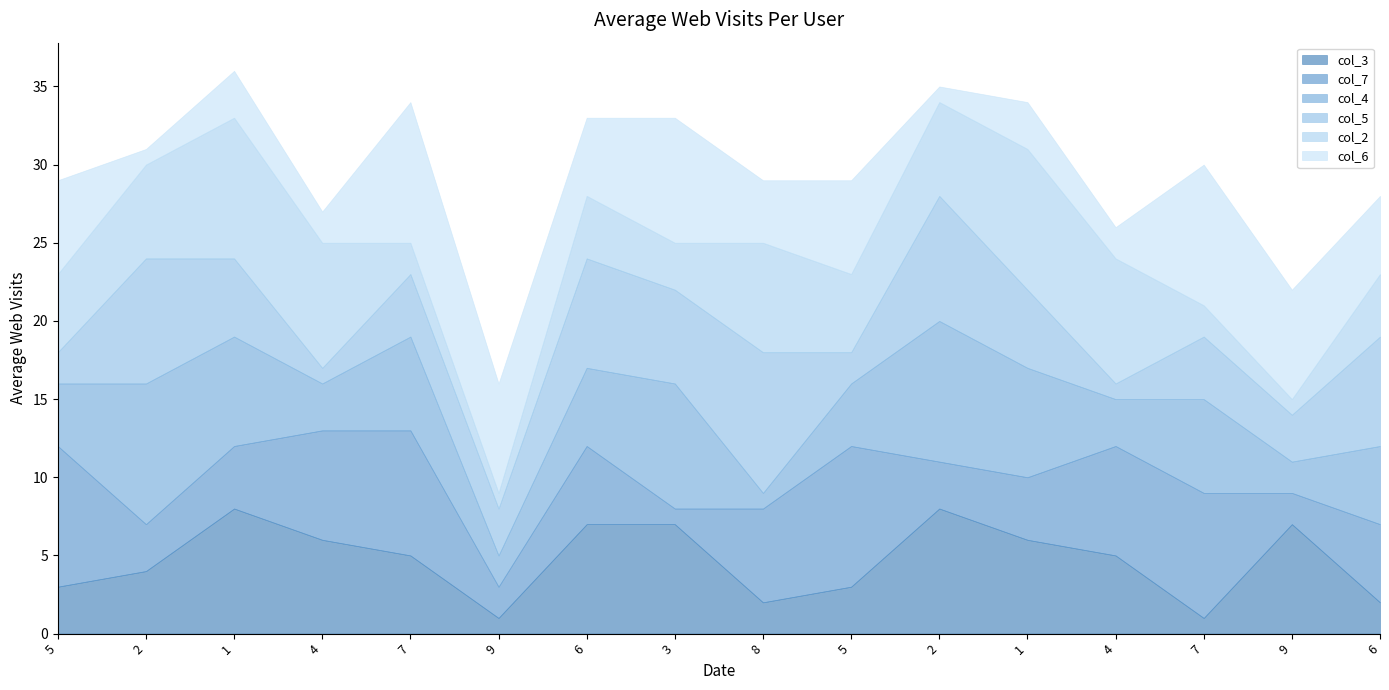

Reading left to right, list all the values displayed in this chart.

col_3: 3	4	8	6	5	1	7	7	2	3	8	6	5	1	7	2
col_7: 9	3	4	7	8	2	5	1	6	9	3	4	7	8	2	5
col_4: 4	9	7	3	6	2	5	8	1	4	9	7	3	6	2	5
col_5: 2	8	5	1	4	3	7	6	9	2	8	5	1	4	3	7
col_2: 5	6	9	8	2	1	4	3	7	5	6	9	8	2	1	4
col_6: 6	1	3	2	9	7	5	8	4	6	1	3	2	9	7	5